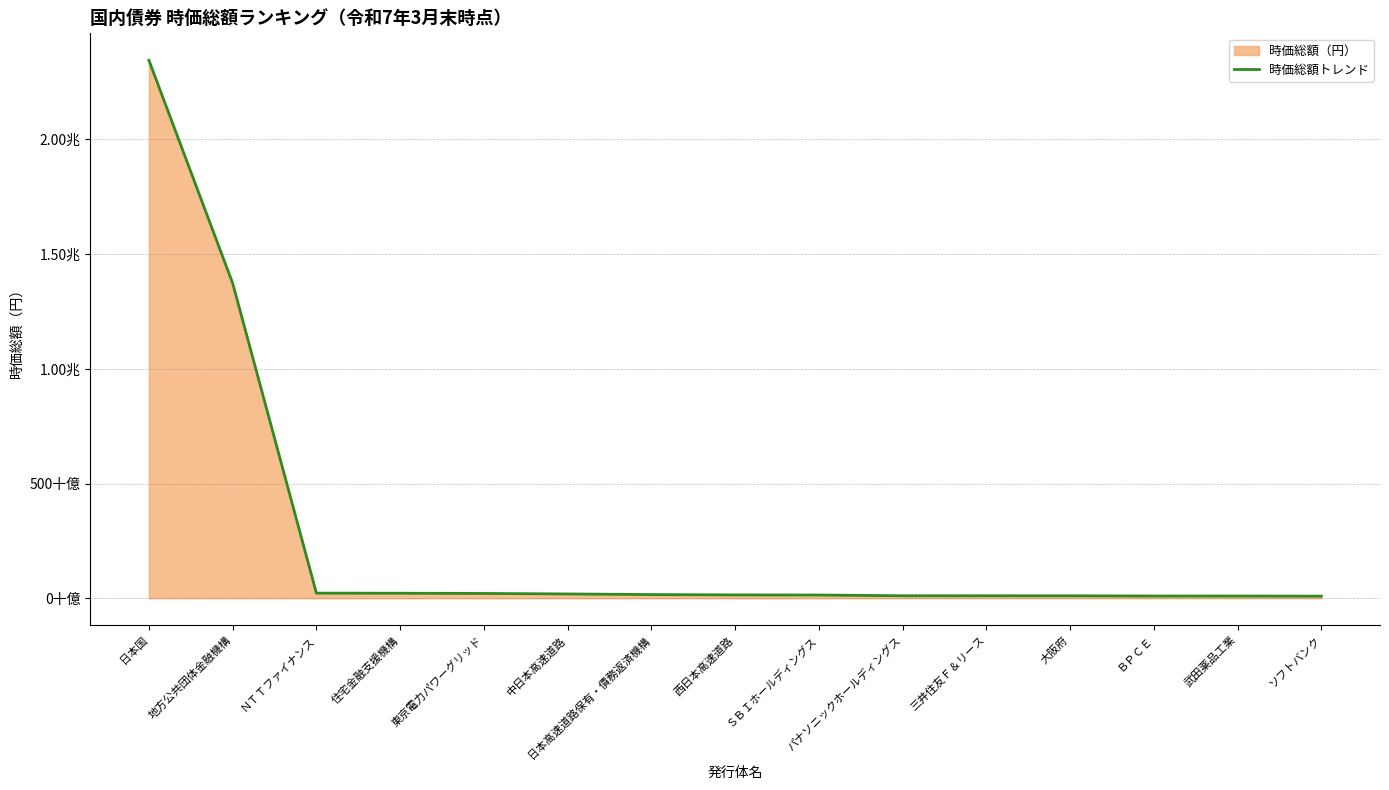

Rank the categories by value from highest to lowest.

日本国, 地方公共団体金融機構, ＮＴＴファイナンス, 住宅金融支援機構, 東京電力パワーグリッド, 中日本高速道路, 日本高速道路保有・債務返済機構, 西日本高速道路, ＳＢＩホールディングス, パナソニックホールディングス, 三井住友Ｆ＆リース, 大阪府, ＢＰＣＥ, 武田薬品工業, ソフトバンク